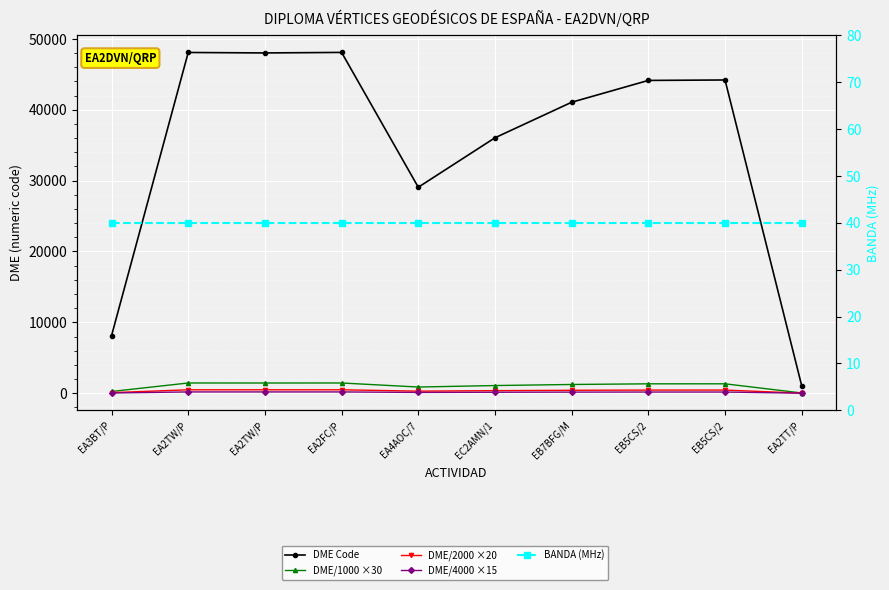

True or false: DME/4000 ×15 and DME/1000 ×30 intersect in this chart.

False